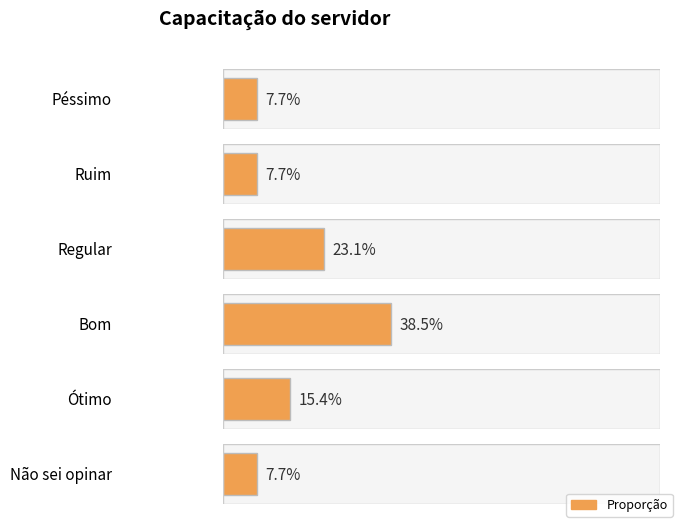

What position from the right is Não sei opinar?

1